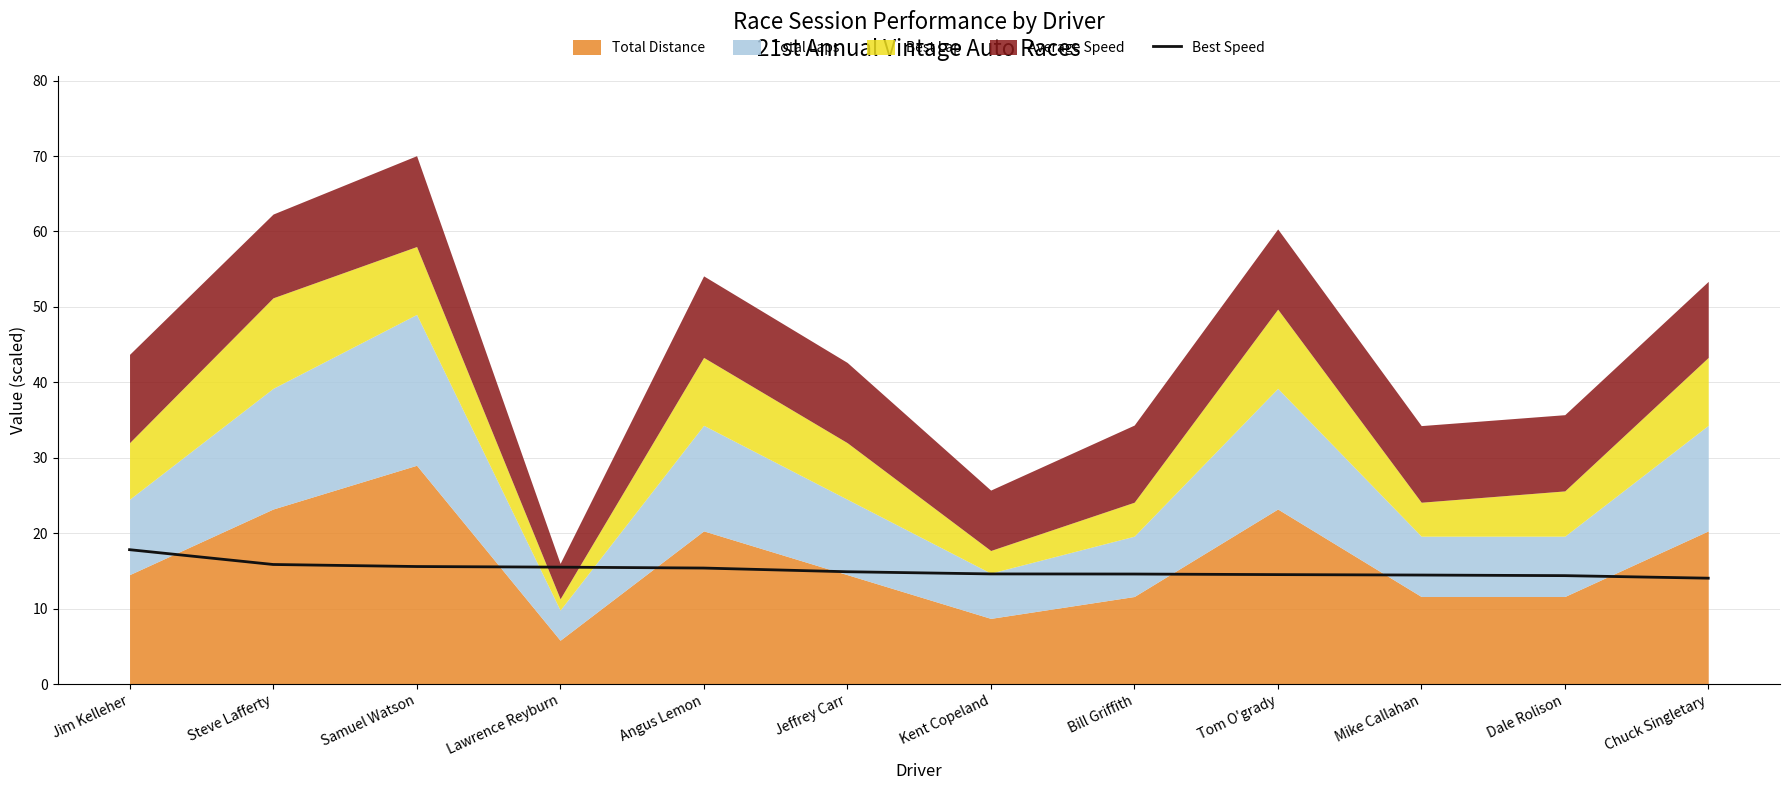

How many categories are shown in the chart?

12